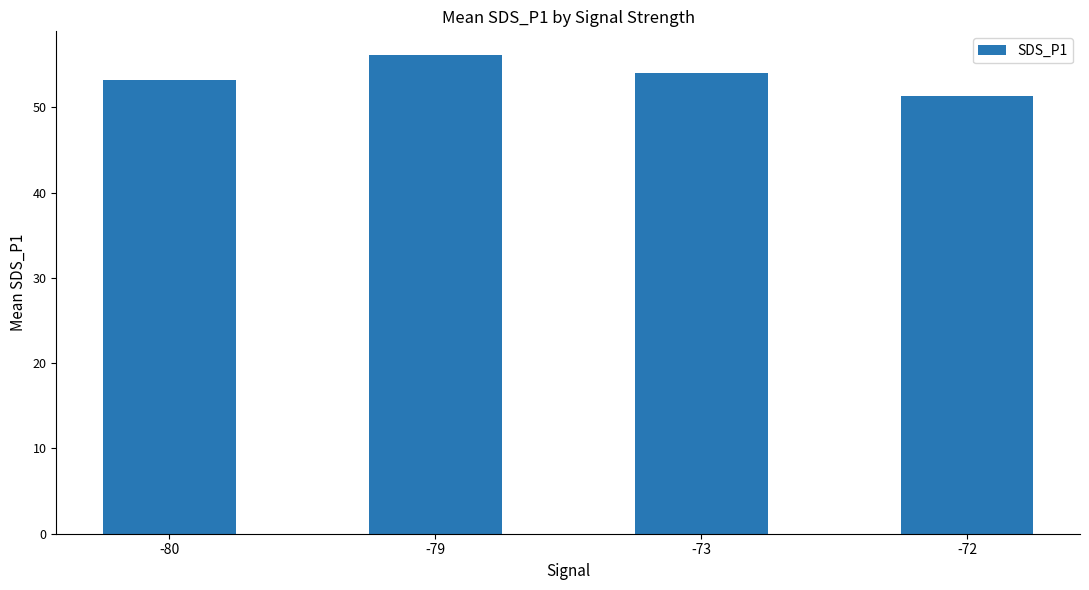

What is the difference between the maximum and minimum values?

4.8